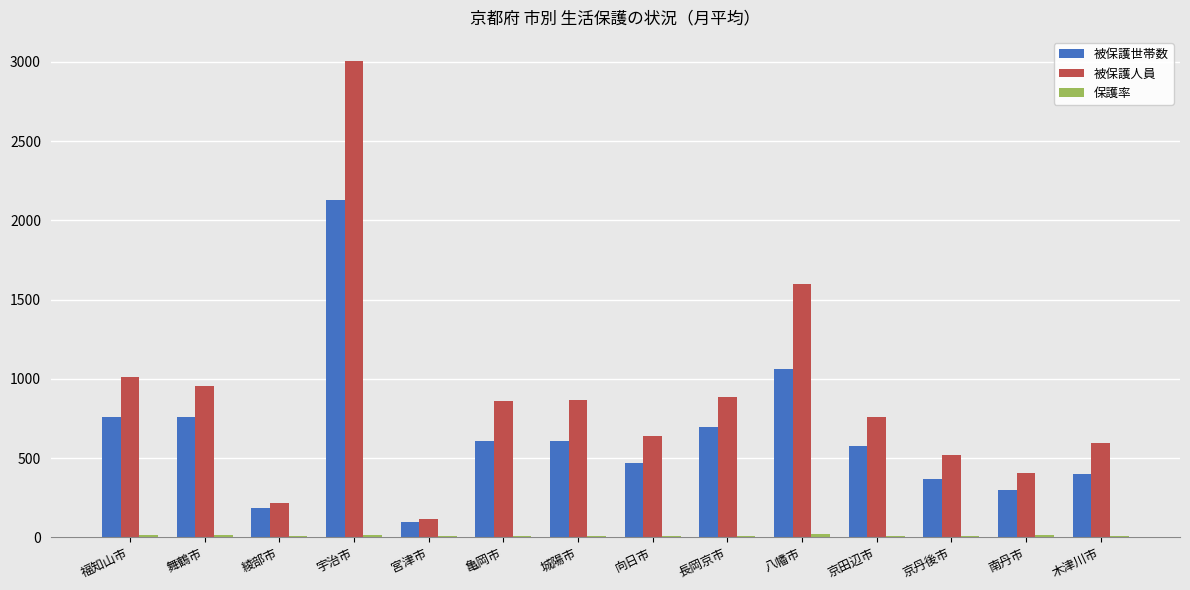

Which series has the largest total across all categories?

被保護人員